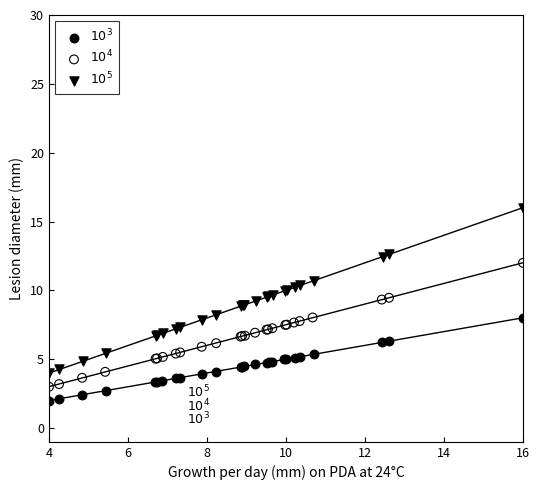

What are all the series names shown in the legend?

$10^3$, $10^4$, $10^5$